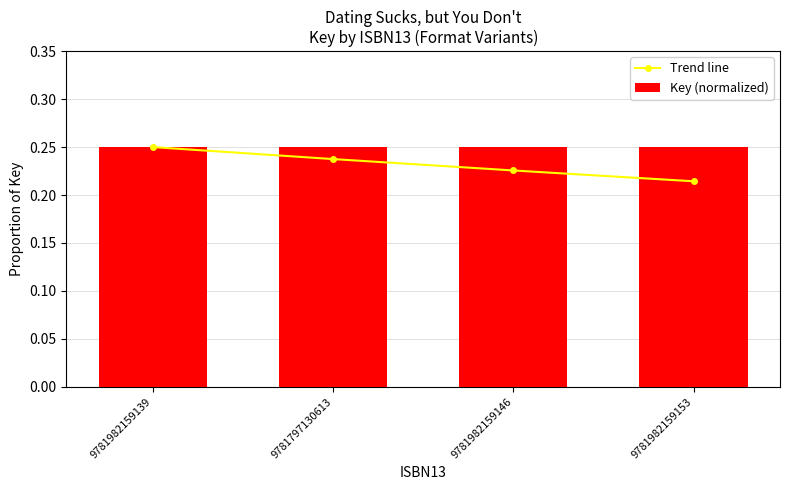

What is the maximum value shown in the chart?

0.2